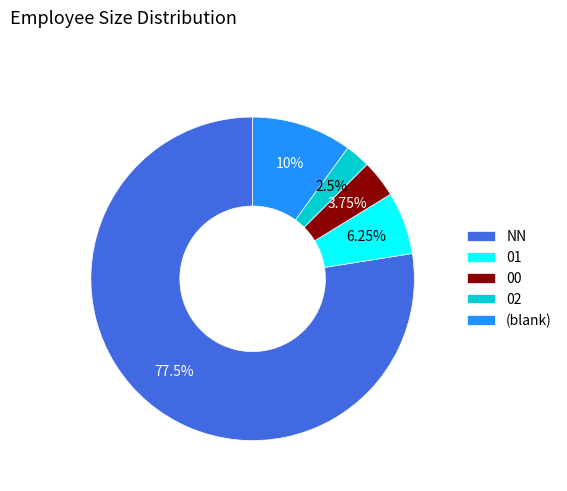

Approximately how many times larger is the value at 02 compared to 00?

0.7